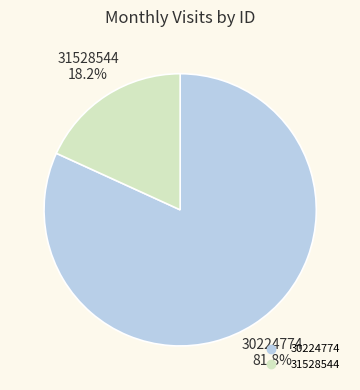

To the nearest percent, what is the average slice percentage?

50%